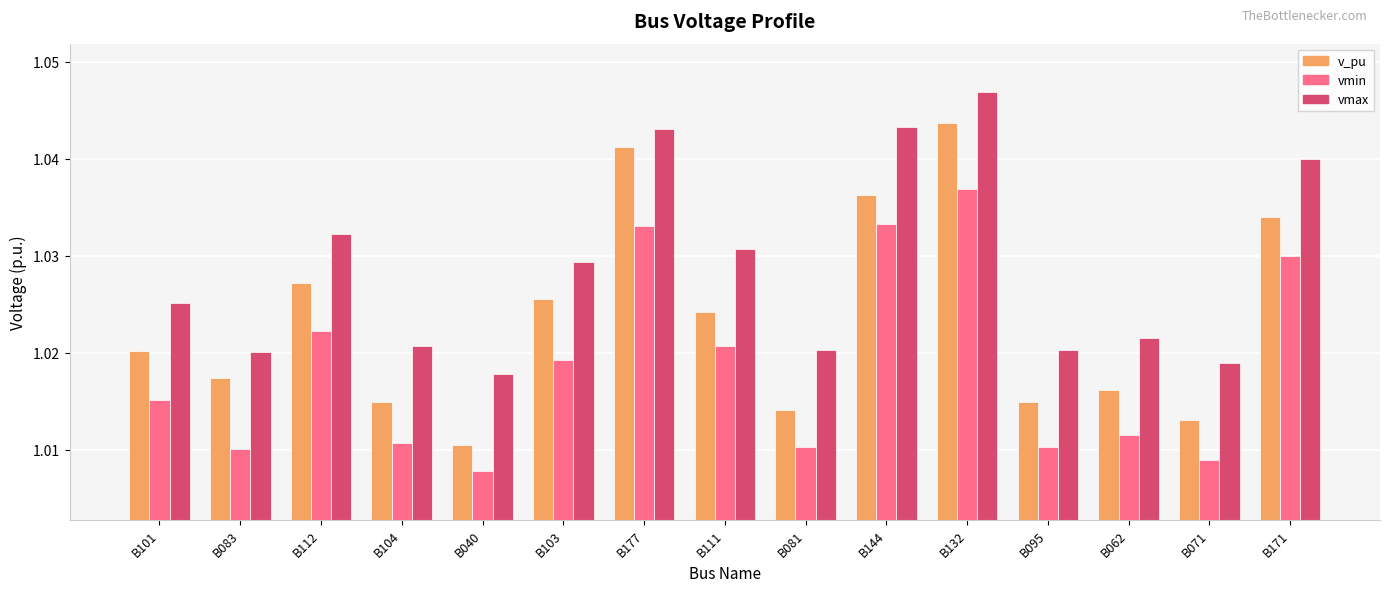

Which category has the highest value in the vmax series?

B132